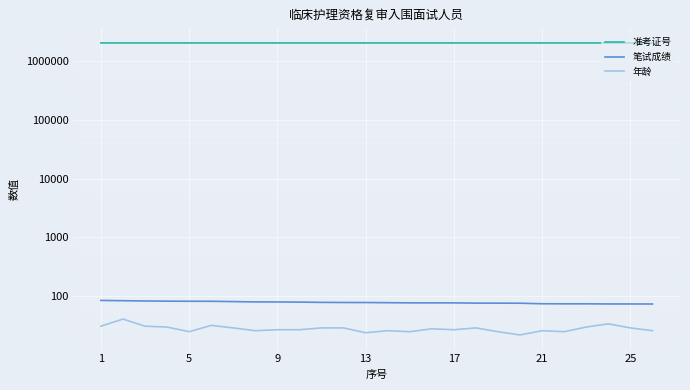

Is it true that 准考证号 equals 3140088.9 at 17?

False